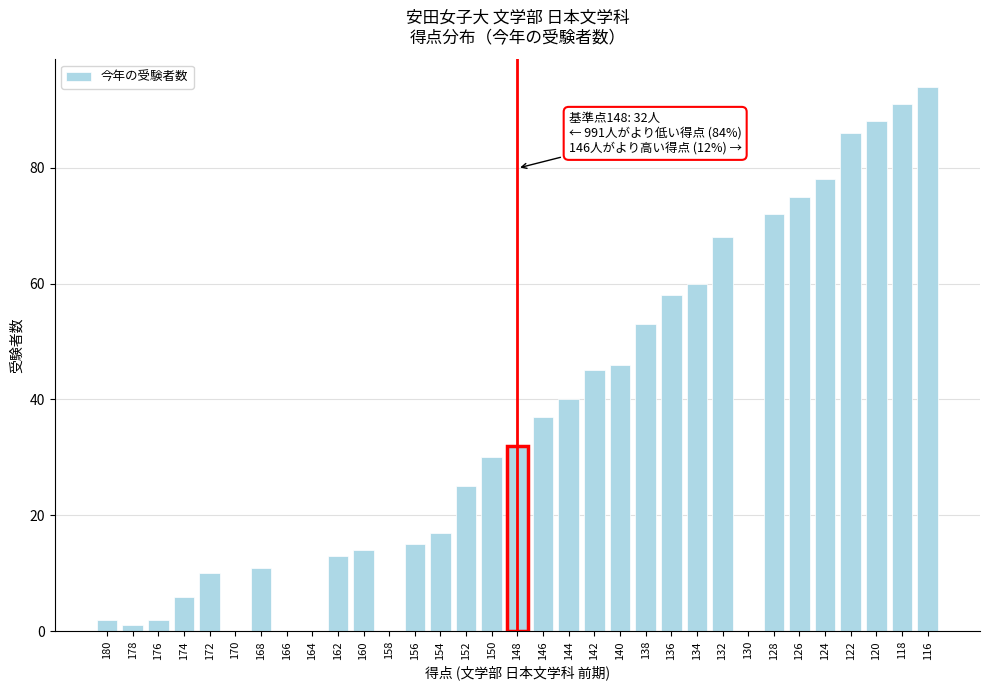

At which category does the chart reach its peak across all series?

116